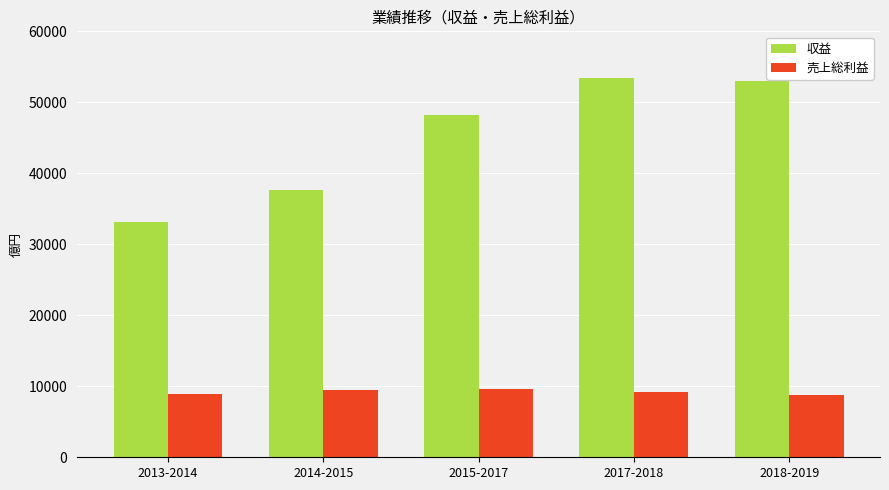

True or false: 売上総利益 has a value of 9565 at 2015-2017.

True